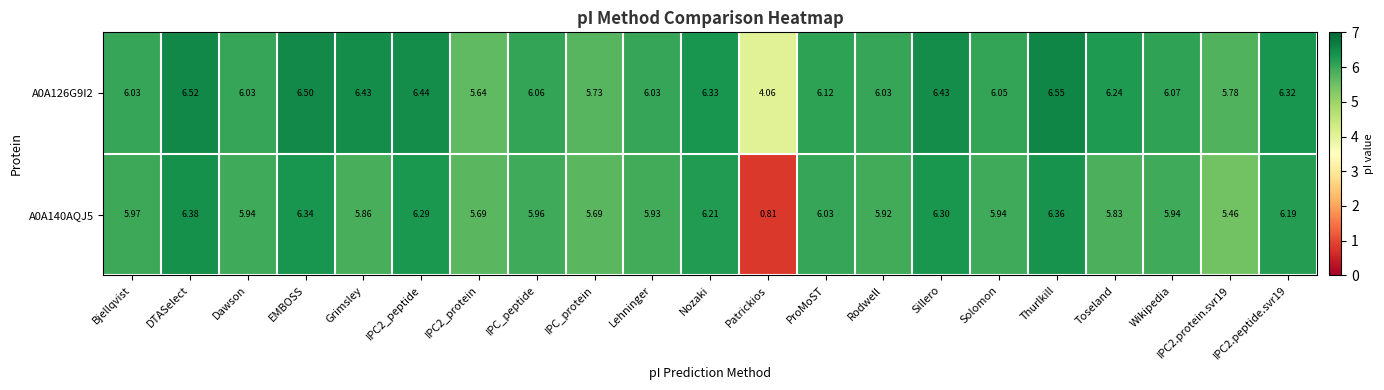

Where does the A0A126G9I2 series first go above 6?

Bjellqvist